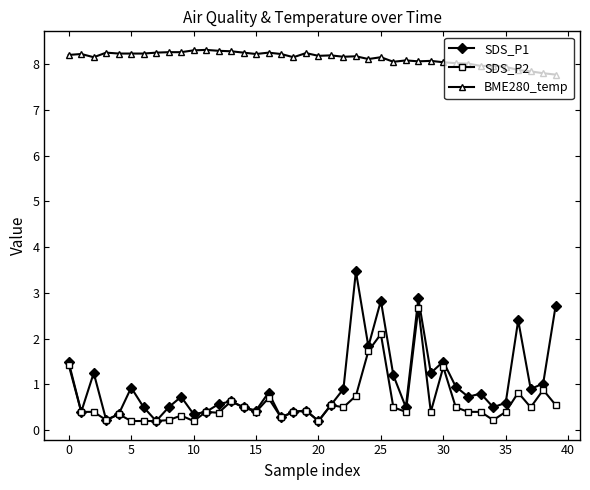

True or false: SDS_P2 has more than 0 points higher than both neighbors.

True